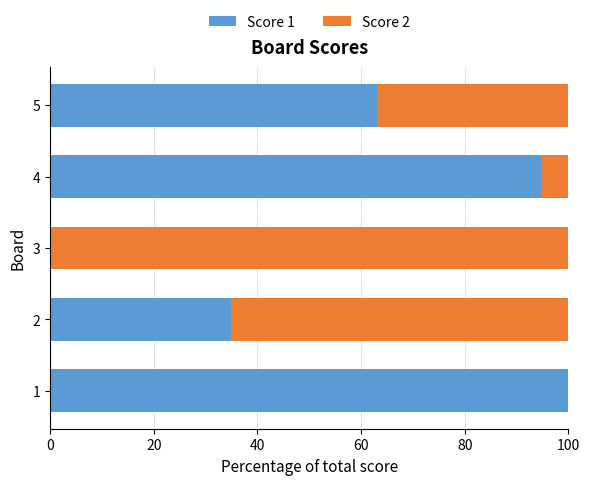

What is the total value across all series at 2?

100.0